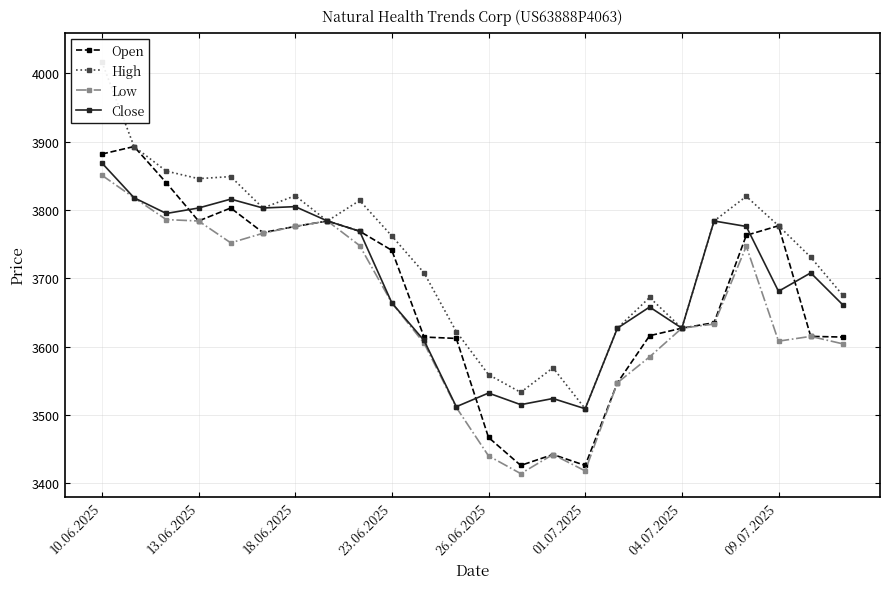

True or false: Close and Low cross at least once.

False